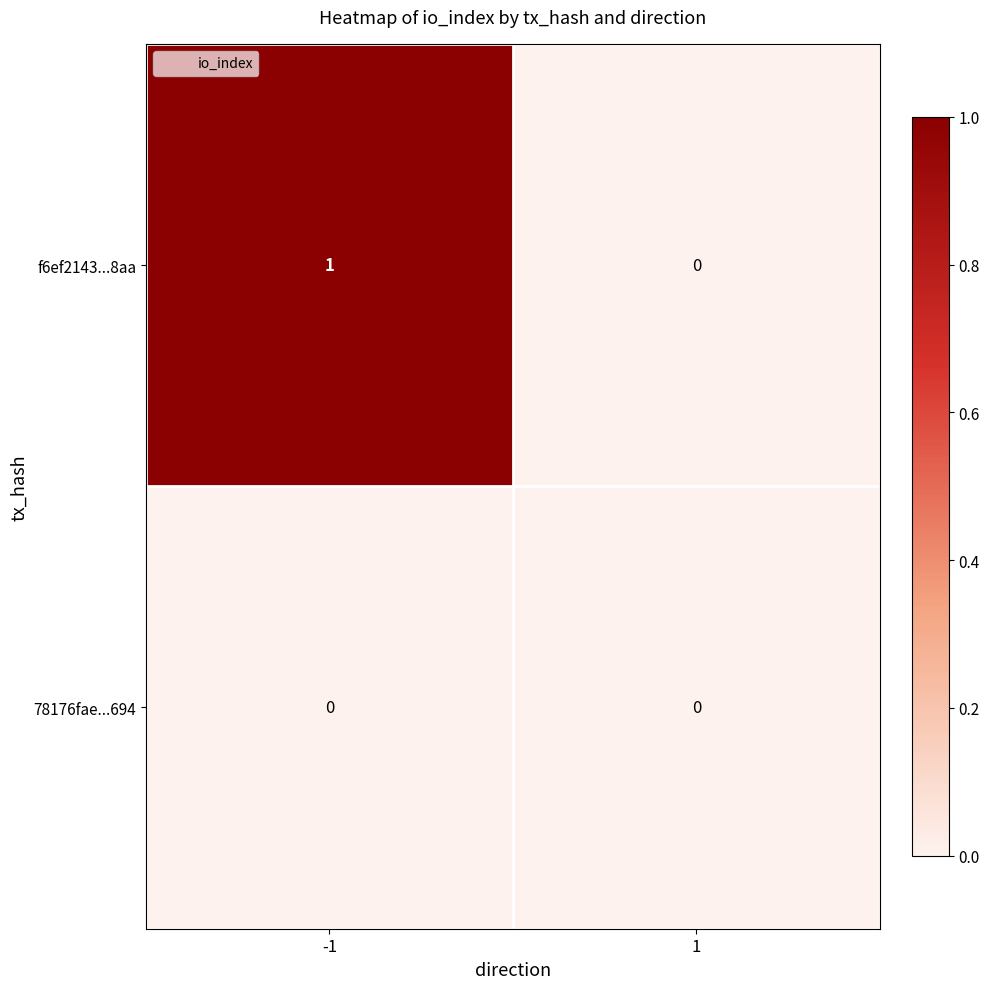

Which series has the largest total across all categories?

f6ef2143...8aa